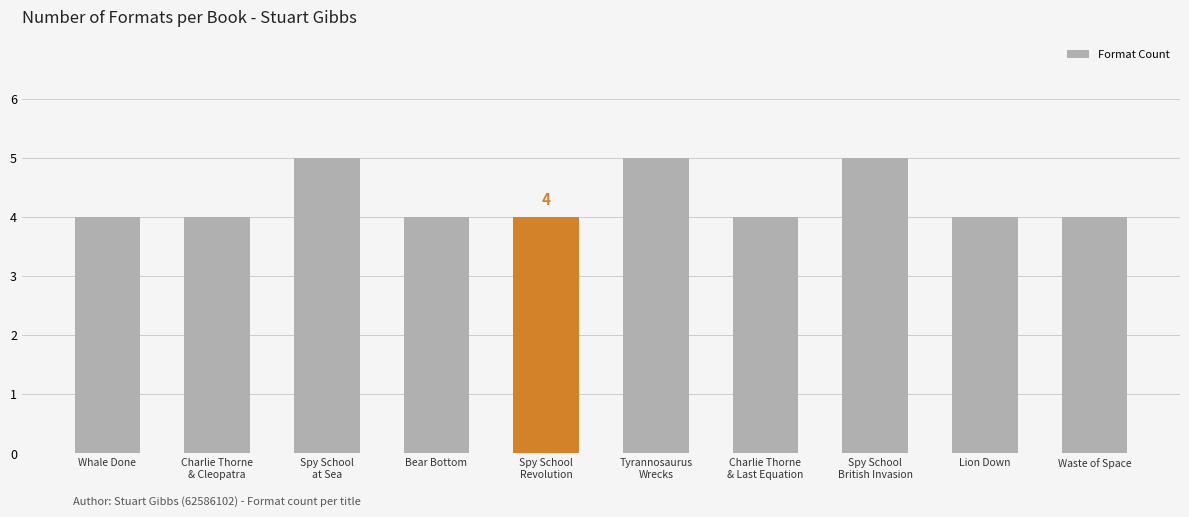

Is it true that the value at Waste of Space is 4?

True